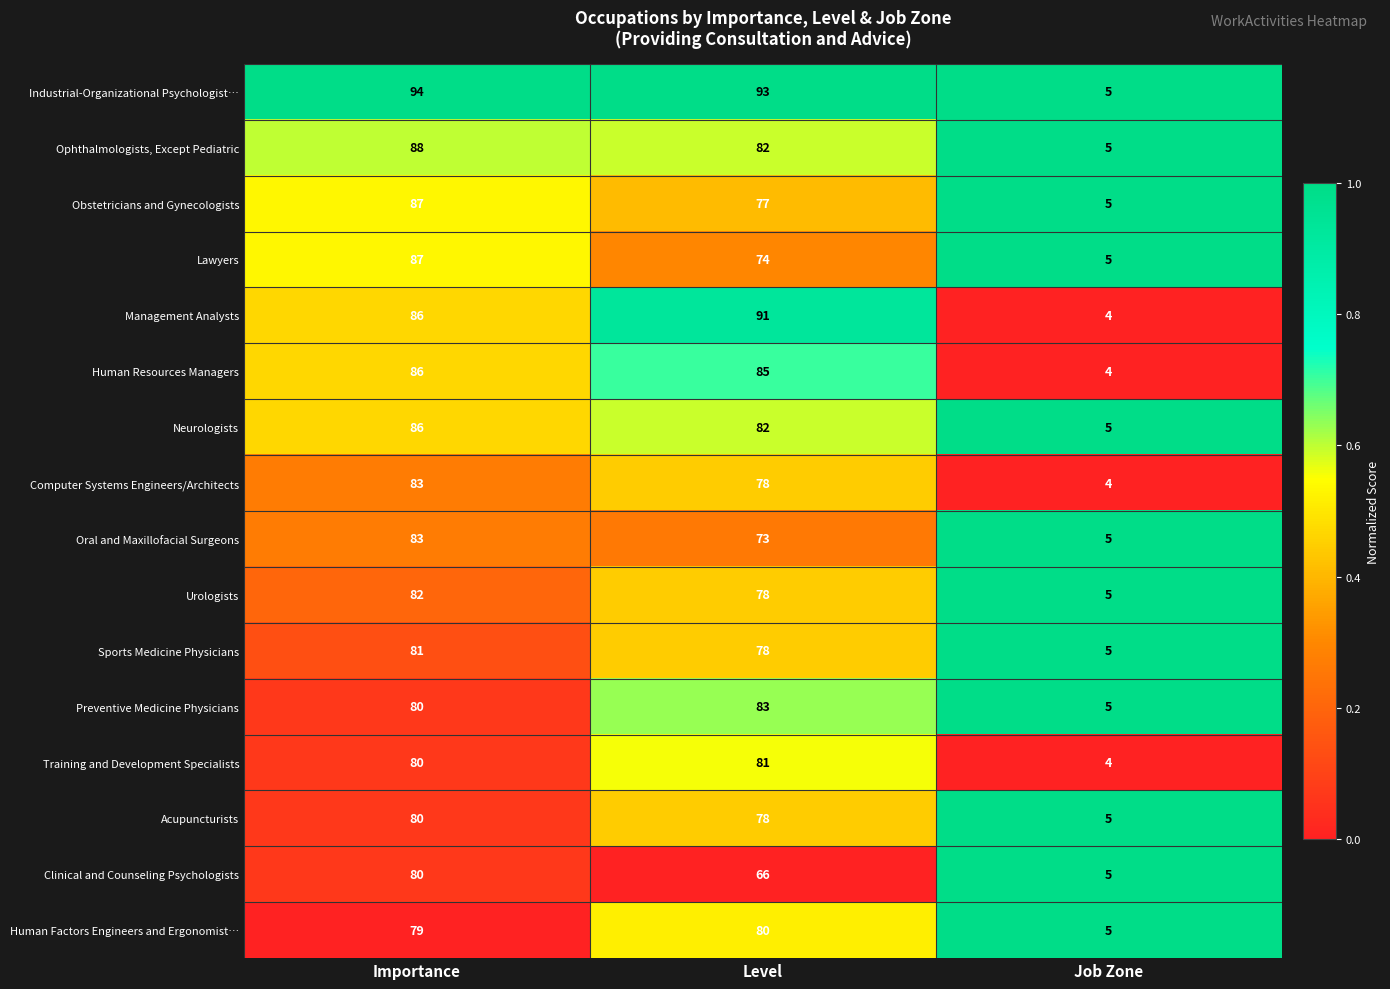

List the labels in order of Industrial-Organizational Psychologist… value, largest first.

Importance, Level, Job Zone